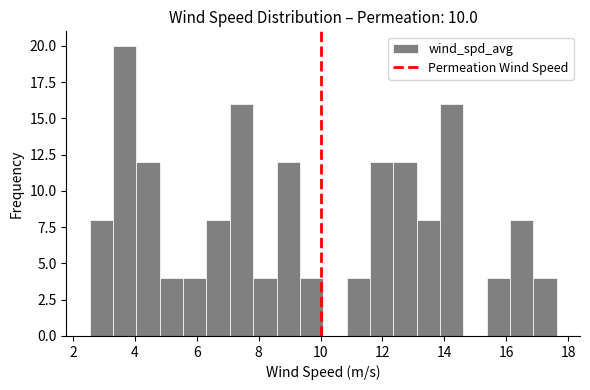

Around what value on the x-axis is the tallest bar? Give the approximate position of its centre, as read against the axis.

3.6